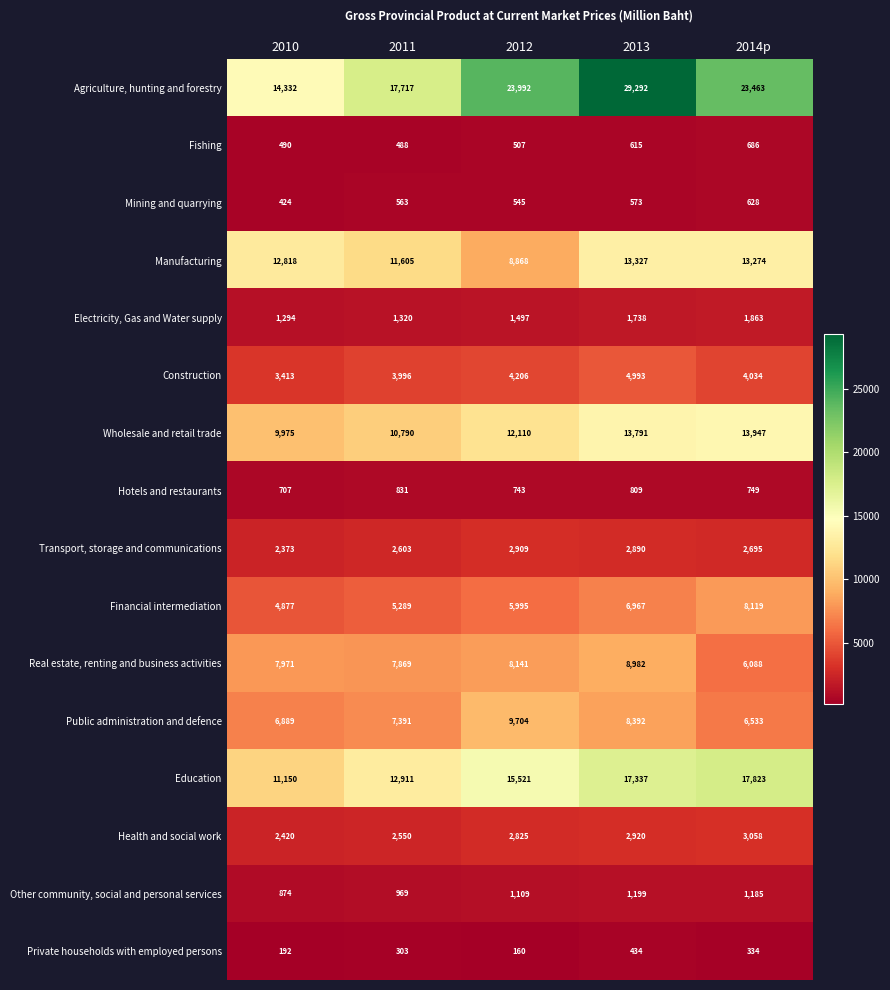

List the labels in order of Fishing value, smallest first.

2011, 2010, 2012, 2013, 2014p